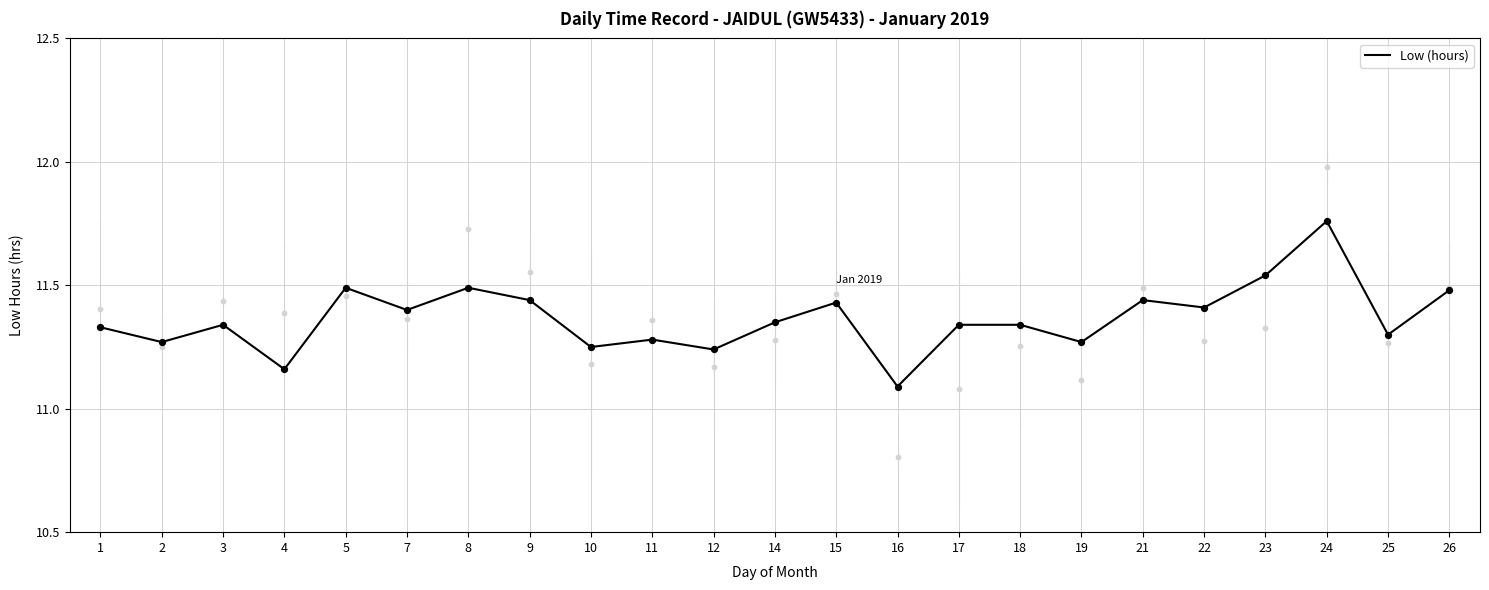

What is the change in value from 8 to 22?

-0.1